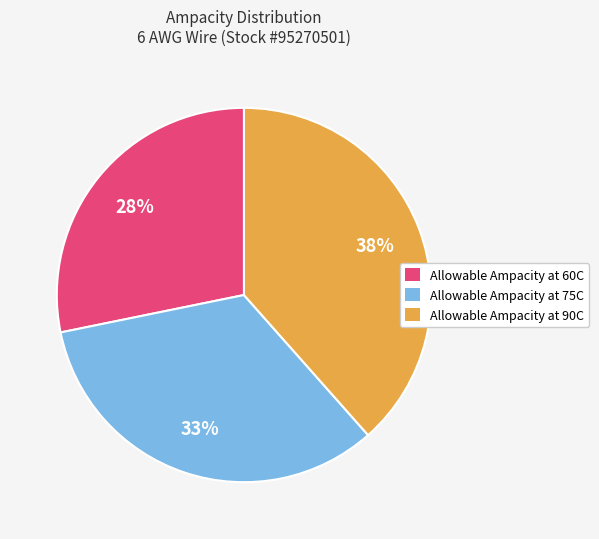

What is the smallest slice in the pie chart?

Allowable Ampacity at 60C